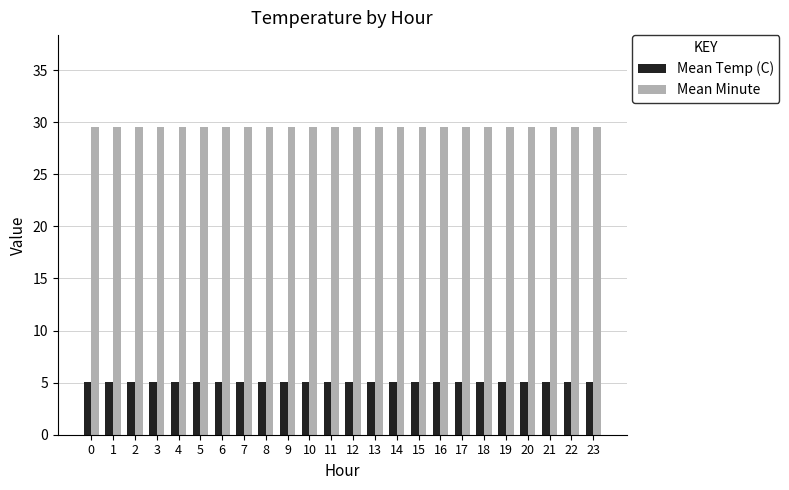

What is the difference between the highest and lowest values at 7?

24.4